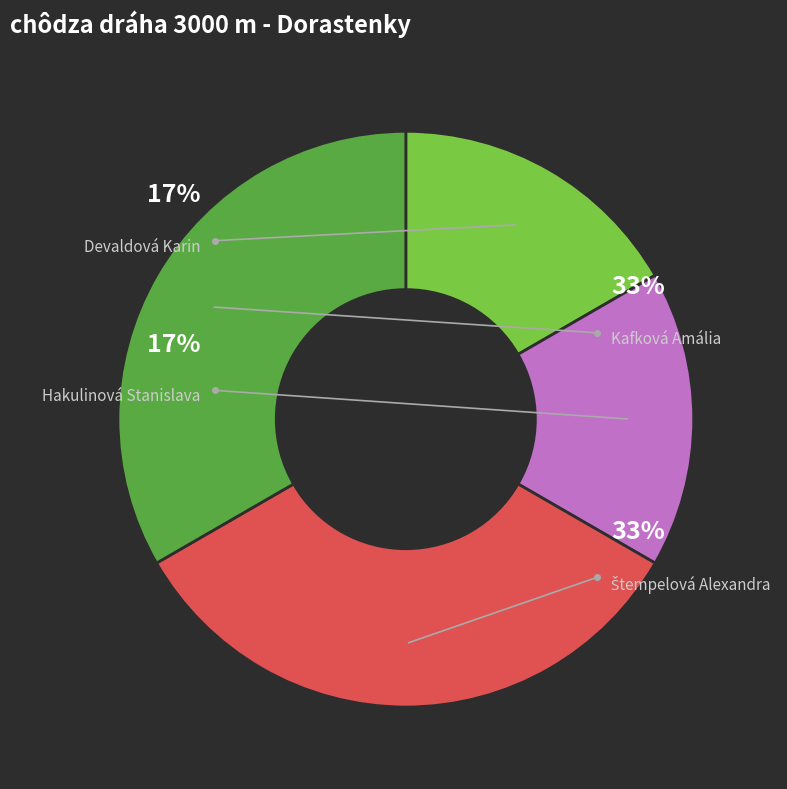

Does Kafková Amália account for over 50% of the chart?

No